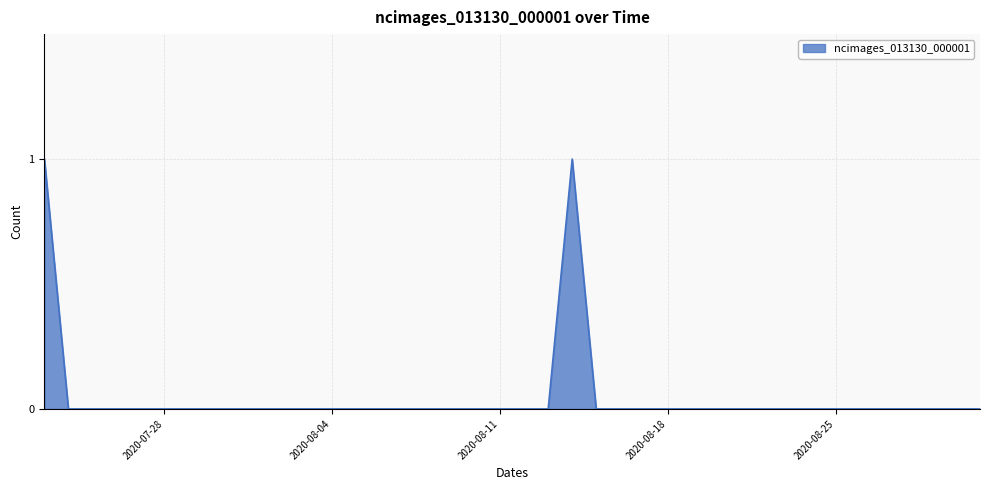

Does the chart display data point markers on the line(s)?

No